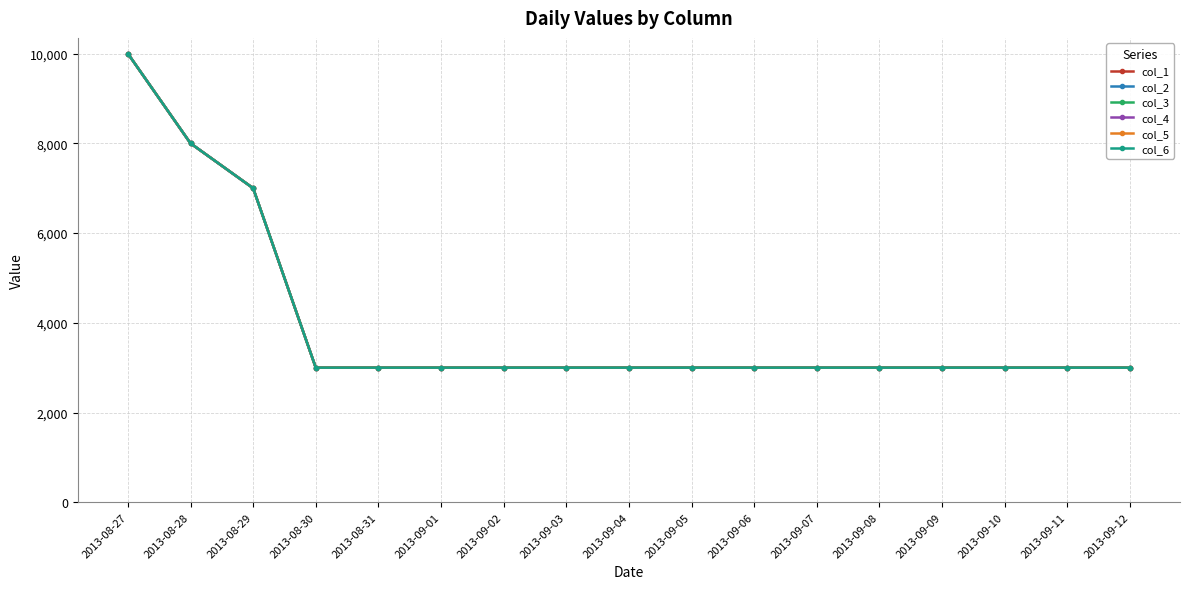

Does the chart have visible grid lines?

Yes